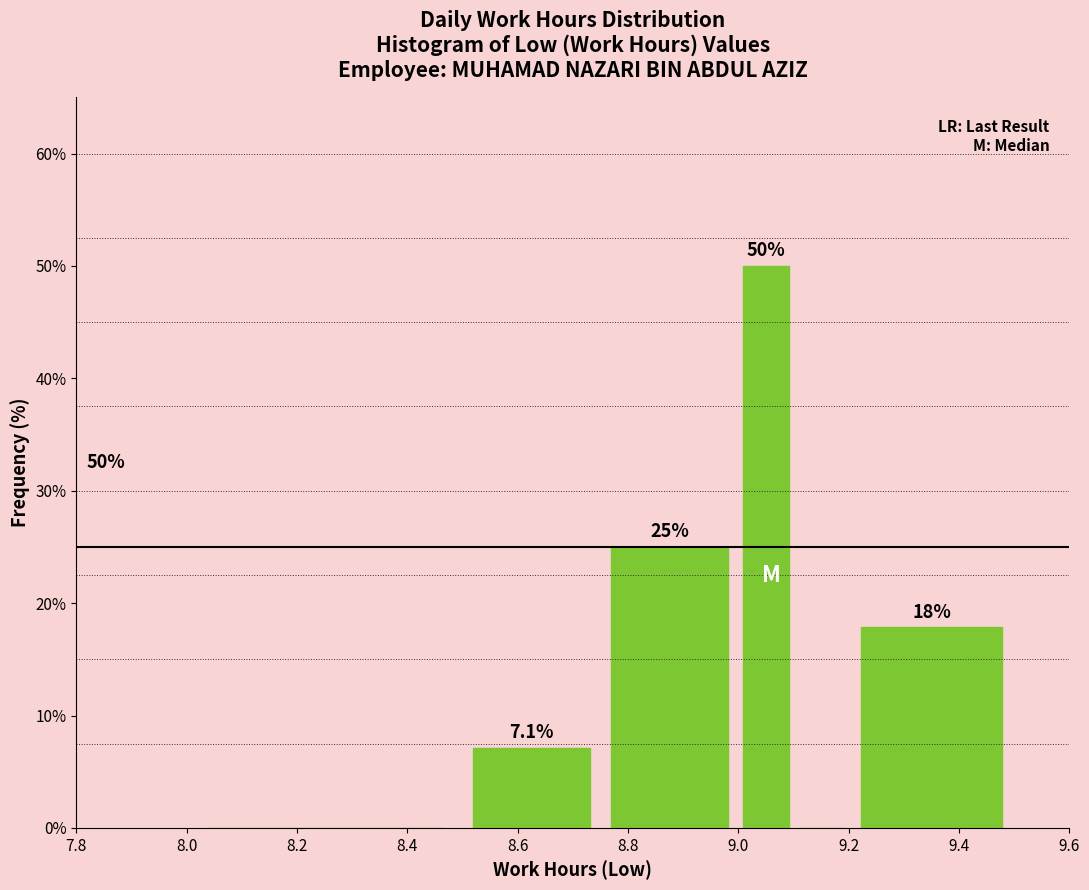

Which range on the x-axis has the tallest bar?

9.00 to 9.10